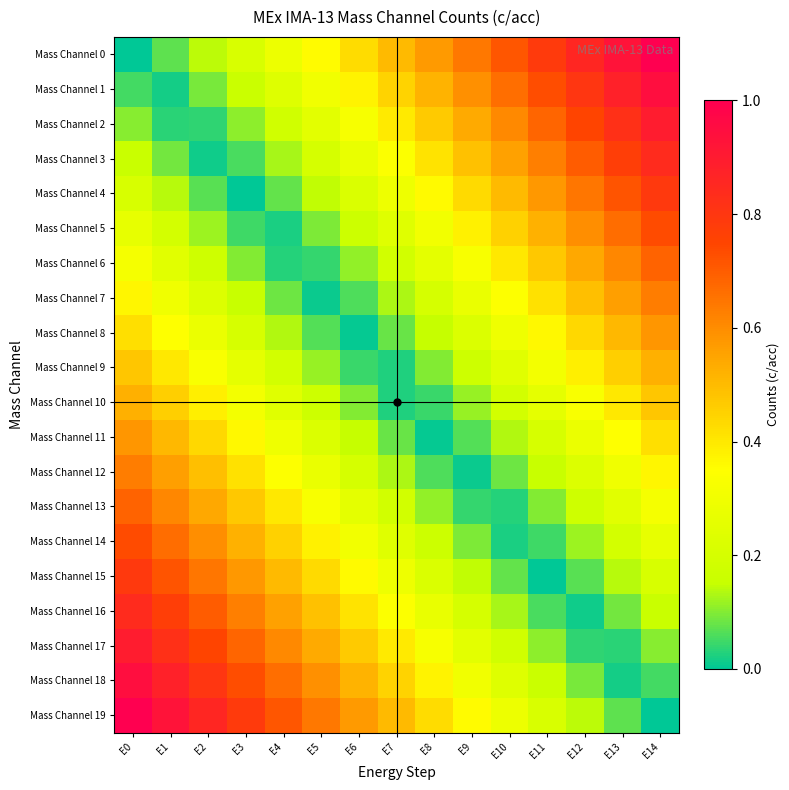

Reading left to right, extract all data points from this chart.

Mass Channel 0: E0=0.0	E1=0.1	E2=0.1	E3=0.2	E4=0.3	E5=0.4	E6=0.4	E7=0.5	E8=0.6	E9=0.6	E10=0.7	E11=0.8	E12=0.9	E13=0.9	E14=1.0
Mass Channel 1: E0=0.1	E1=0.0	E2=0.1	E3=0.2	E4=0.2	E5=0.3	E6=0.4	E7=0.4	E8=0.5	E9=0.6	E10=0.7	E11=0.7	E12=0.8	E13=0.9	E14=0.9
Mass Channel 2: E0=0.1	E1=0.0	E2=0.0	E3=0.1	E4=0.2	E5=0.3	E6=0.3	E7=0.4	E8=0.5	E9=0.5	E10=0.6	E11=0.7	E12=0.8	E13=0.8	E14=0.9
Mass Channel 3: E0=0.2	E1=0.1	E2=0.0	E3=0.1	E4=0.1	E5=0.2	E6=0.3	E7=0.3	E8=0.4	E9=0.5	E10=0.6	E11=0.6	E12=0.7	E13=0.8	E14=0.8
Mass Channel 4: E0=0.2	E1=0.1	E2=0.1	E3=0.0	E4=0.1	E5=0.1	E6=0.2	E7=0.3	E8=0.4	E9=0.4	E10=0.5	E11=0.6	E12=0.6	E13=0.7	E14=0.8
Mass Channel 5: E0=0.3	E1=0.2	E2=0.1	E3=0.0	E4=0.0	E5=0.1	E6=0.2	E7=0.2	E8=0.3	E9=0.4	E10=0.5	E11=0.5	E12=0.6	E13=0.7	E14=0.7
Mass Channel 6: E0=0.3	E1=0.2	E2=0.2	E3=0.1	E4=0.0	E5=0.0	E6=0.1	E7=0.2	E8=0.3	E9=0.3	E10=0.4	E11=0.5	E12=0.5	E13=0.6	E14=0.7
Mass Channel 7: E0=0.4	E1=0.3	E2=0.2	E3=0.2	E4=0.1	E5=0.0	E6=0.1	E7=0.1	E8=0.2	E9=0.3	E10=0.3	E11=0.4	E12=0.5	E13=0.6	E14=0.6
Mass Channel 8: E0=0.4	E1=0.3	E2=0.3	E3=0.2	E4=0.1	E5=0.1	E6=0.0	E7=0.1	E8=0.2	E9=0.2	E10=0.3	E11=0.4	E12=0.4	E13=0.5	E14=0.6
Mass Channel 9: E0=0.5	E1=0.4	E2=0.3	E3=0.3	E4=0.2	E5=0.1	E6=0.0	E7=0.0	E8=0.1	E9=0.2	E10=0.2	E11=0.3	E12=0.4	E13=0.5	E14=0.5
Mass Channel 10: E0=0.5	E1=0.5	E2=0.4	E3=0.3	E4=0.2	E5=0.2	E6=0.1	E7=0.0	E8=0.0	E9=0.1	E10=0.2	E11=0.3	E12=0.3	E13=0.4	E14=0.5
Mass Channel 11: E0=0.6	E1=0.5	E2=0.4	E3=0.4	E4=0.3	E5=0.2	E6=0.2	E7=0.1	E8=0.0	E9=0.1	E10=0.1	E11=0.2	E12=0.3	E13=0.3	E14=0.4
Mass Channel 12: E0=0.6	E1=0.6	E2=0.5	E3=0.4	E4=0.3	E5=0.3	E6=0.2	E7=0.1	E8=0.1	E9=0.0	E10=0.1	E11=0.2	E12=0.2	E13=0.3	E14=0.4
Mass Channel 13: E0=0.7	E1=0.6	E2=0.5	E3=0.5	E4=0.4	E5=0.3	E6=0.3	E7=0.2	E8=0.1	E9=0.0	E10=0.0	E11=0.1	E12=0.2	E13=0.2	E14=0.3
Mass Channel 14: E0=0.7	E1=0.7	E2=0.6	E3=0.5	E4=0.5	E5=0.4	E6=0.3	E7=0.2	E8=0.2	E9=0.1	E10=0.0	E11=0.0	E12=0.1	E13=0.2	E14=0.3
Mass Channel 15: E0=0.8	E1=0.7	E2=0.6	E3=0.6	E4=0.5	E5=0.4	E6=0.4	E7=0.3	E8=0.2	E9=0.1	E10=0.1	E11=0.0	E12=0.1	E13=0.1	E14=0.2
Mass Channel 16: E0=0.8	E1=0.8	E2=0.7	E3=0.6	E4=0.6	E5=0.5	E6=0.4	E7=0.3	E8=0.3	E9=0.2	E10=0.1	E11=0.1	E12=0.0	E13=0.1	E14=0.2
Mass Channel 17: E0=0.9	E1=0.8	E2=0.8	E3=0.7	E4=0.6	E5=0.5	E6=0.5	E7=0.4	E8=0.3	E9=0.3	E10=0.2	E11=0.1	E12=0.0	E13=0.0	E14=0.1
Mass Channel 18: E0=0.9	E1=0.9	E2=0.8	E3=0.7	E4=0.7	E5=0.6	E6=0.5	E7=0.4	E8=0.4	E9=0.3	E10=0.2	E11=0.2	E12=0.1	E13=0.0	E14=0.1
Mass Channel 19: E0=1.0	E1=0.9	E2=0.9	E3=0.8	E4=0.7	E5=0.6	E6=0.6	E7=0.5	E8=0.4	E9=0.4	E10=0.3	E11=0.2	E12=0.1	E13=0.1	E14=0.0